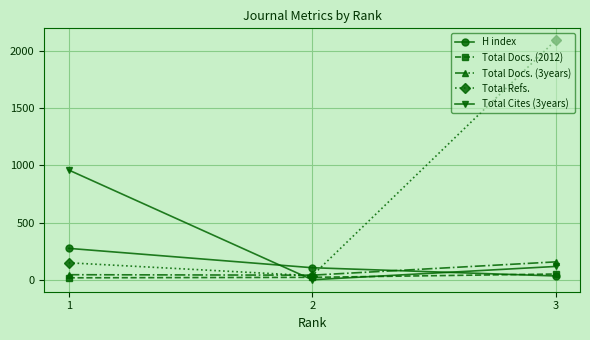

Which series changed the most between 1 and 3?

Total Refs.